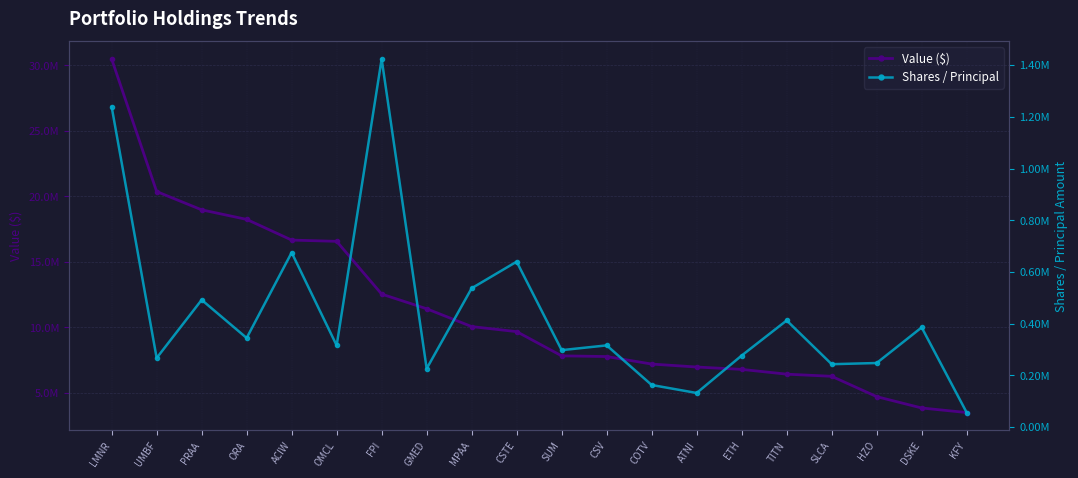

List the series in order of their overall mean, highest first.

Value ($), Shares / Principal